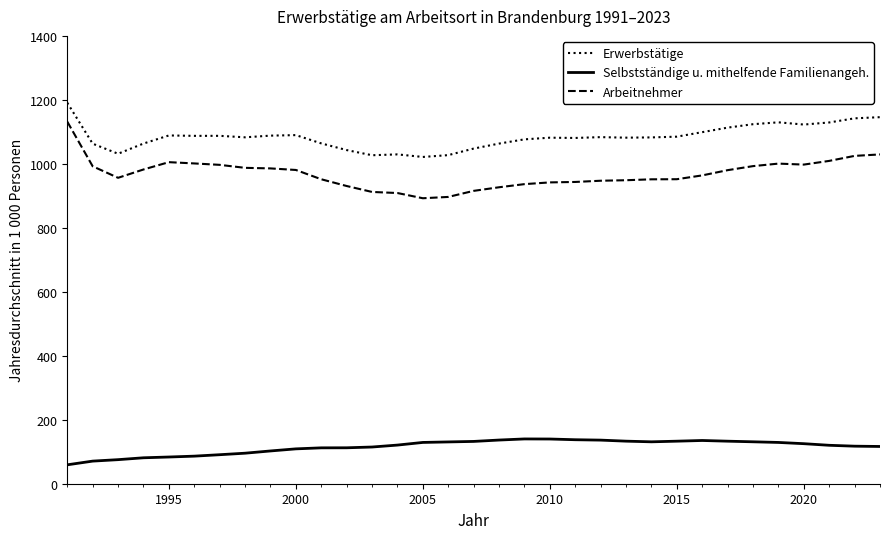

What is the difference between the maximum and minimum values in the Arbeitnehmer series?

239.5